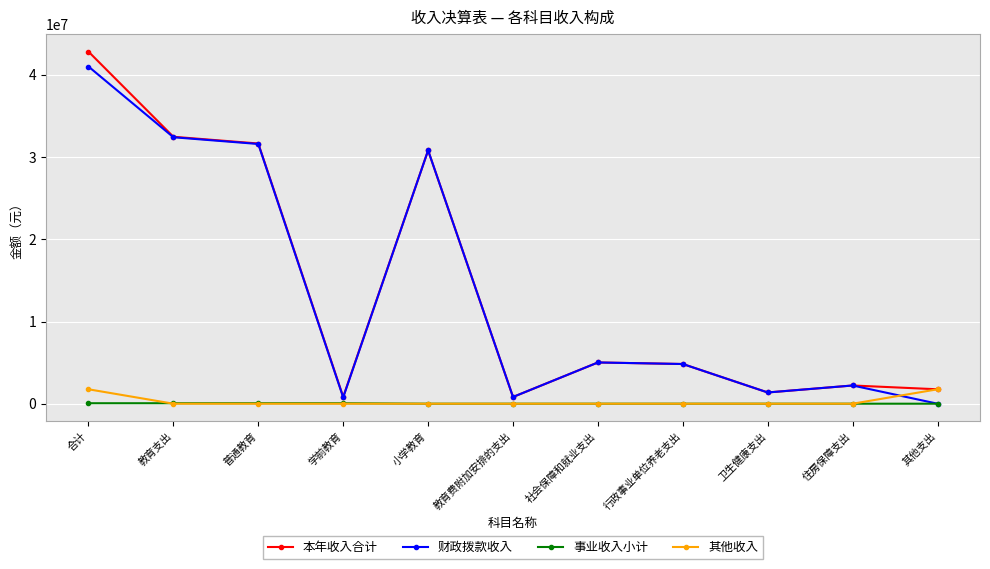

Does the chart display data point markers on the line(s)?

Yes